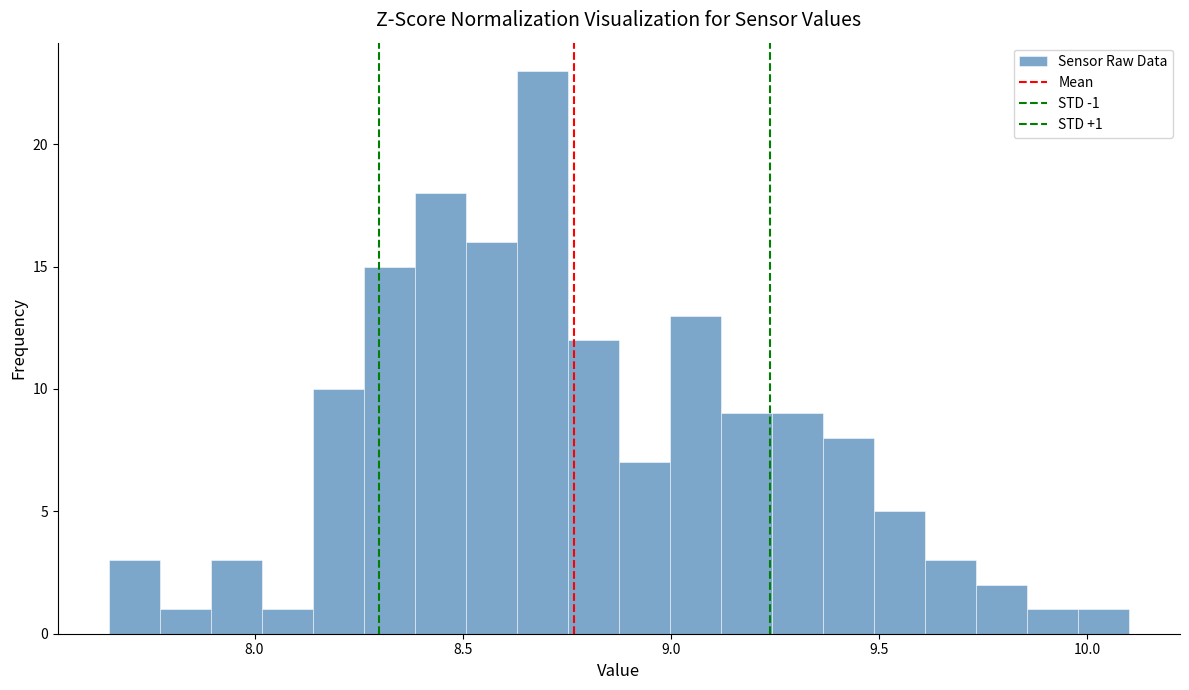

Read against the x-axis, roughly where is the centre of the tallest bar?

8.70